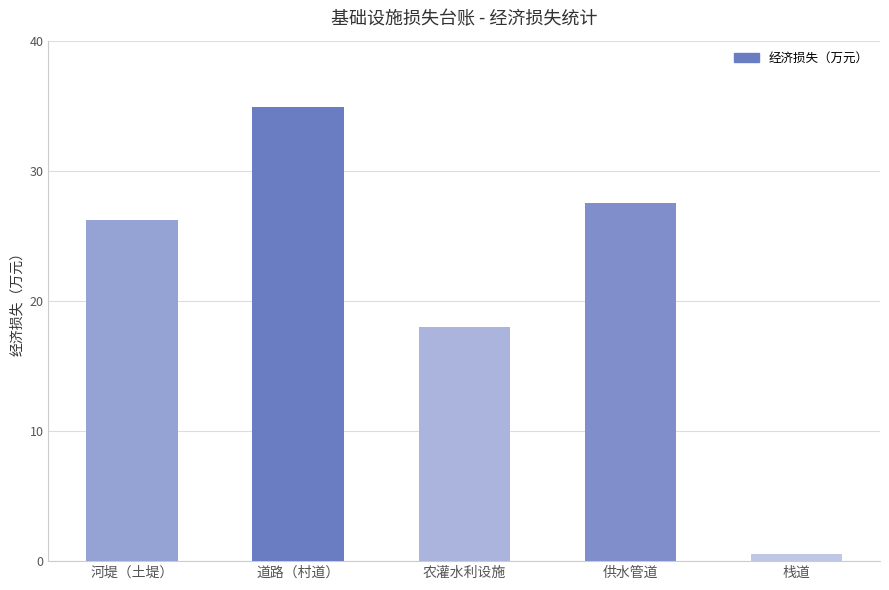

The chart shows a value of 60.6 at 道路（村道）. True or false?

False